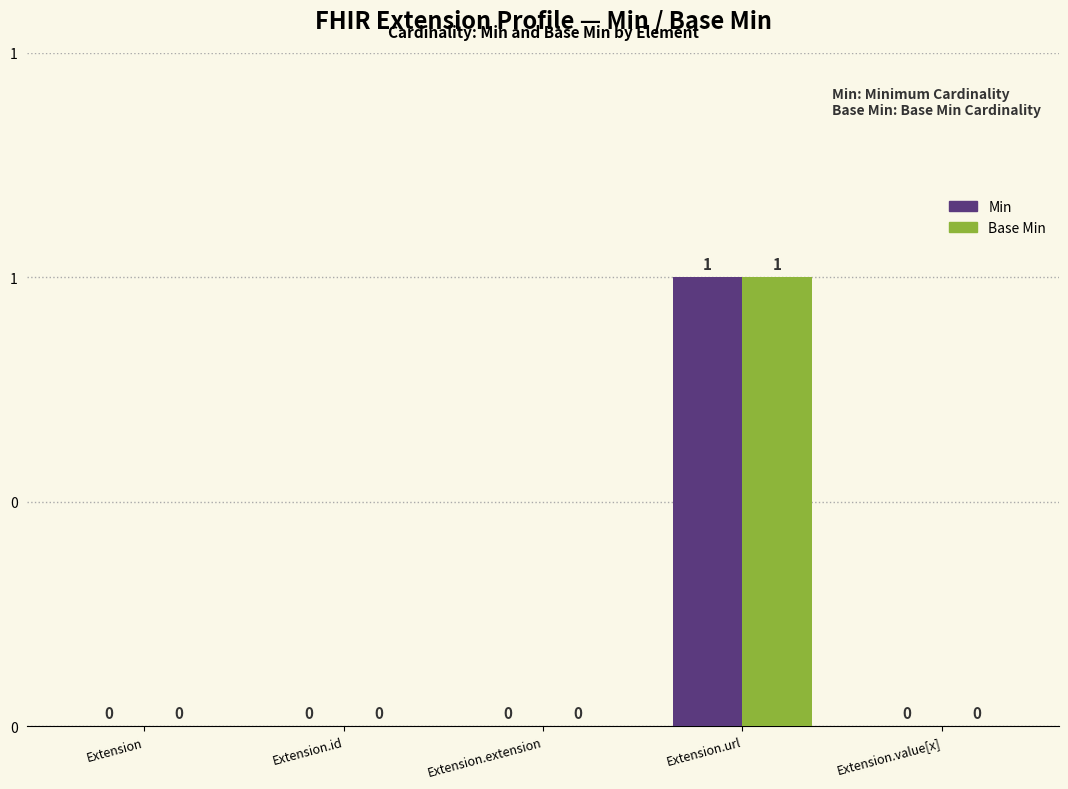

What is the label of the 2nd bar from the right?

Extension.url